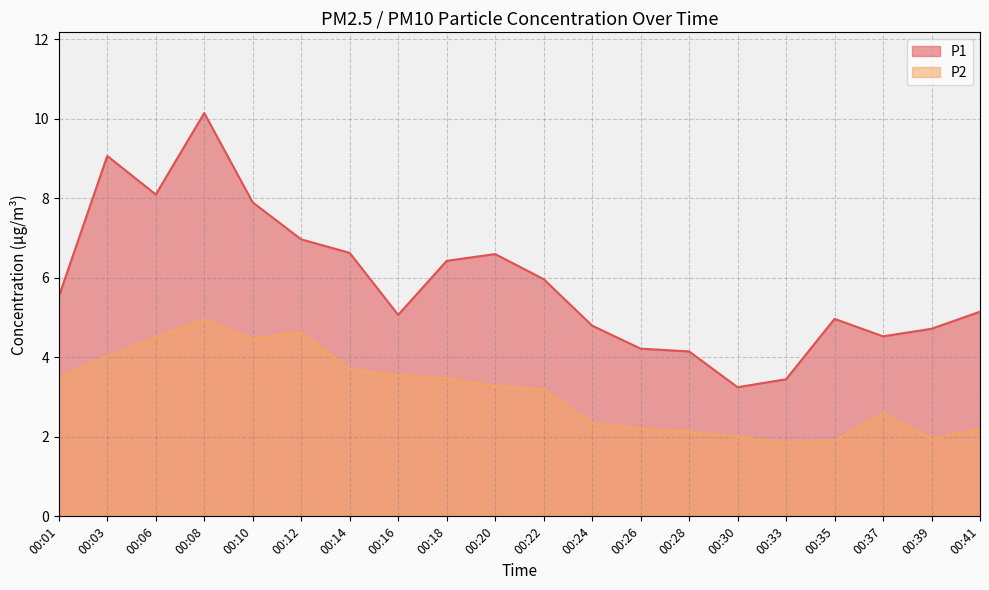

At which category does P2 reach its first local valley?

00:10